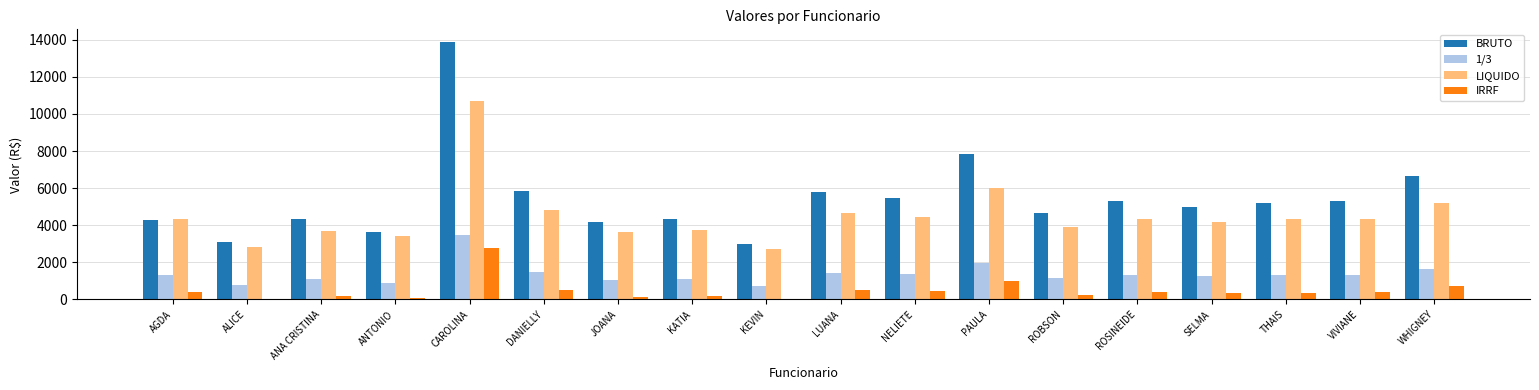

What is the difference between the BRUTO values at ANTONIO and VIVIANE?

1641.3